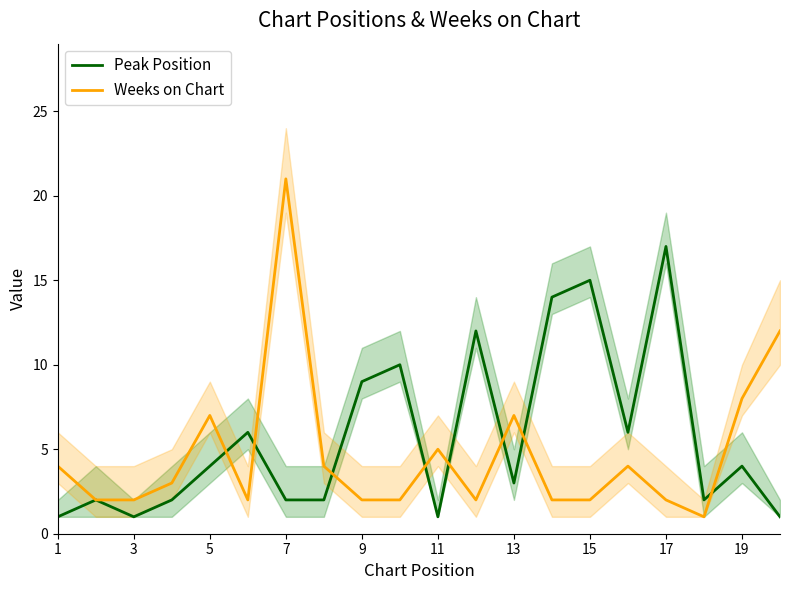

At which label does Peak Position reach its minimum?

1